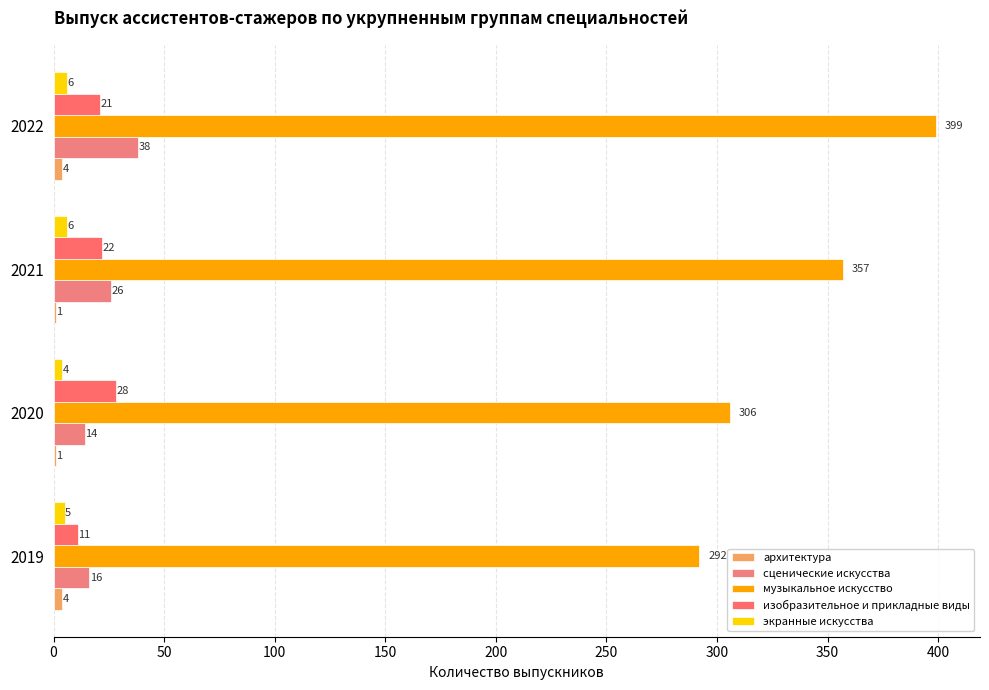

What is the greatest value displayed?

399